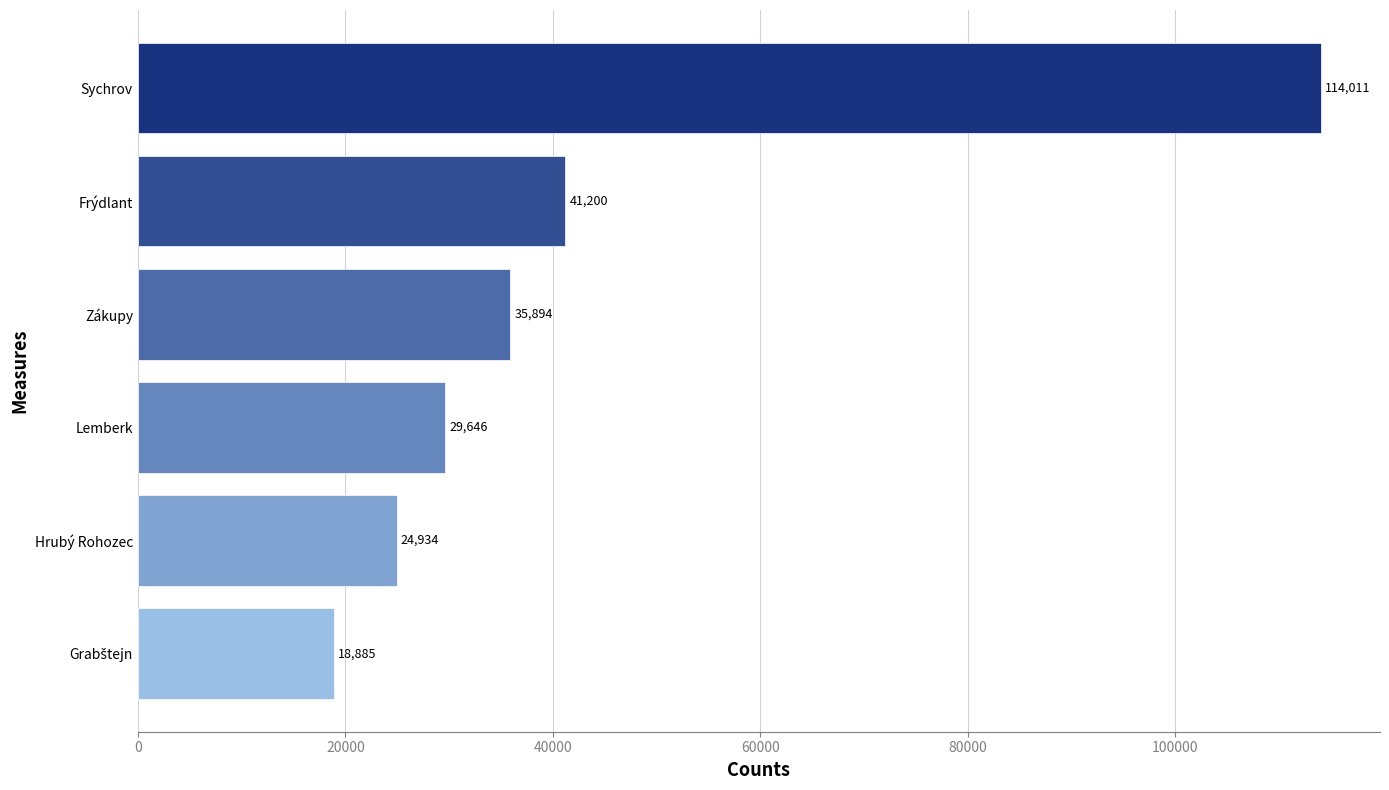

Are the bars grouped side by side (vs. stacked)?

No